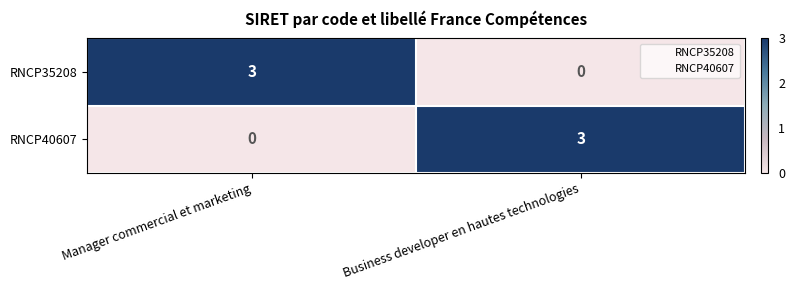

At how many categories does at least one series exceed 0?

2